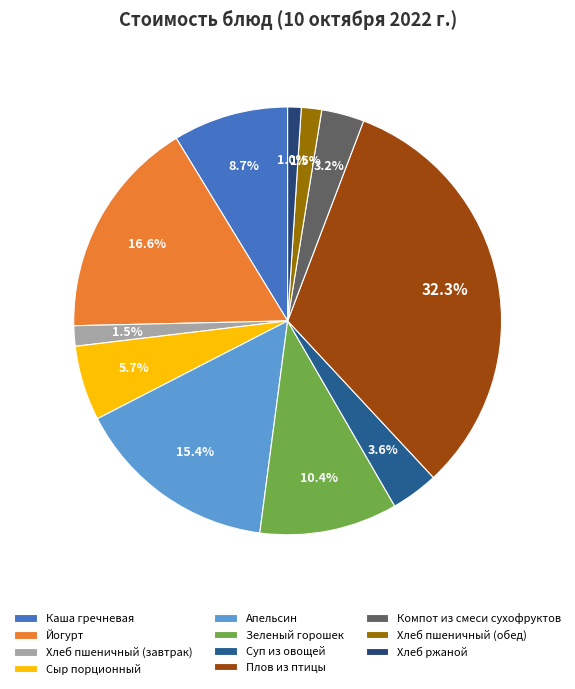

To the nearest percent, what percentage of the pie is Плов из птицы?

32%